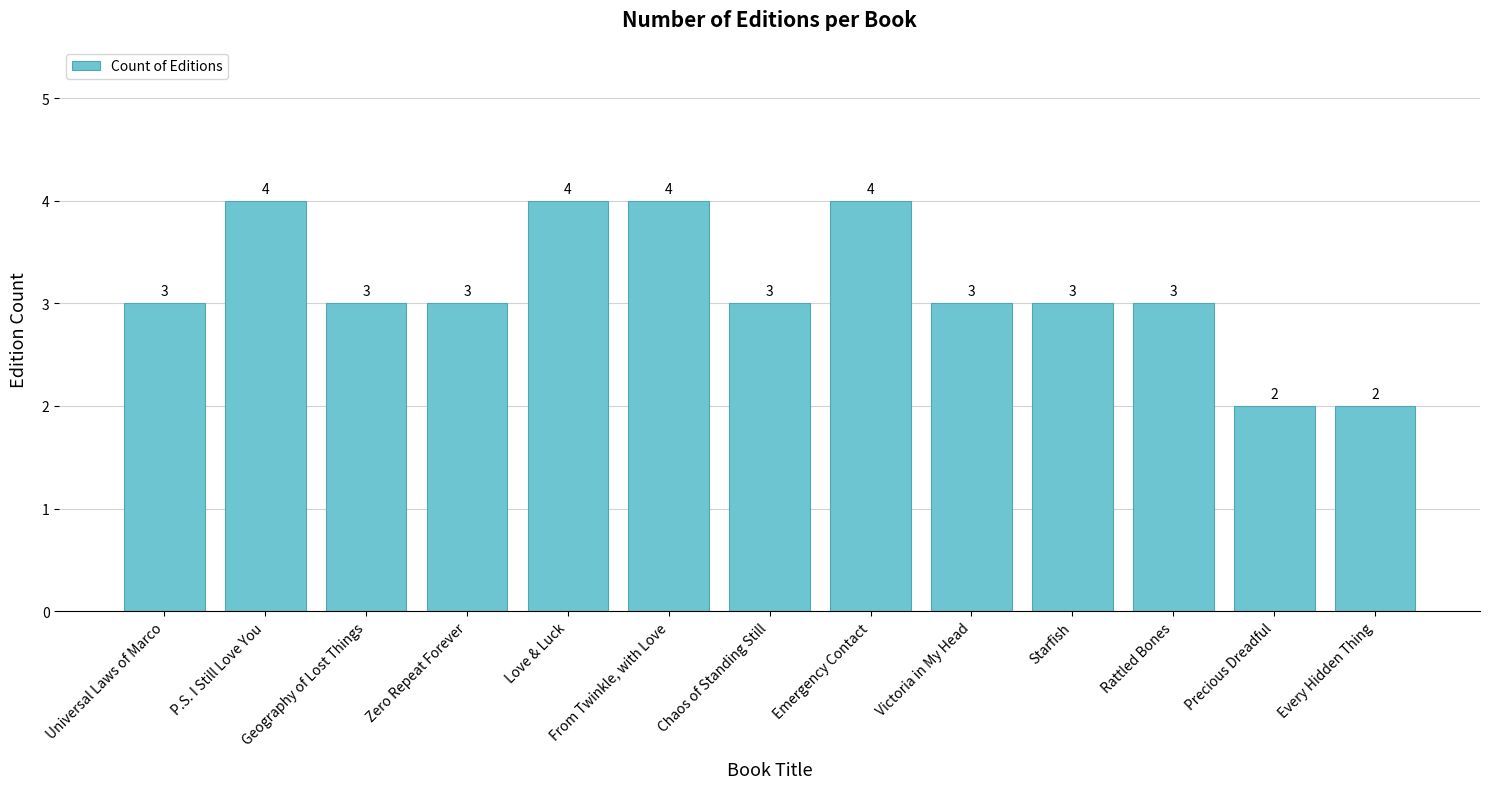

How many distinct data groups are displayed?

1